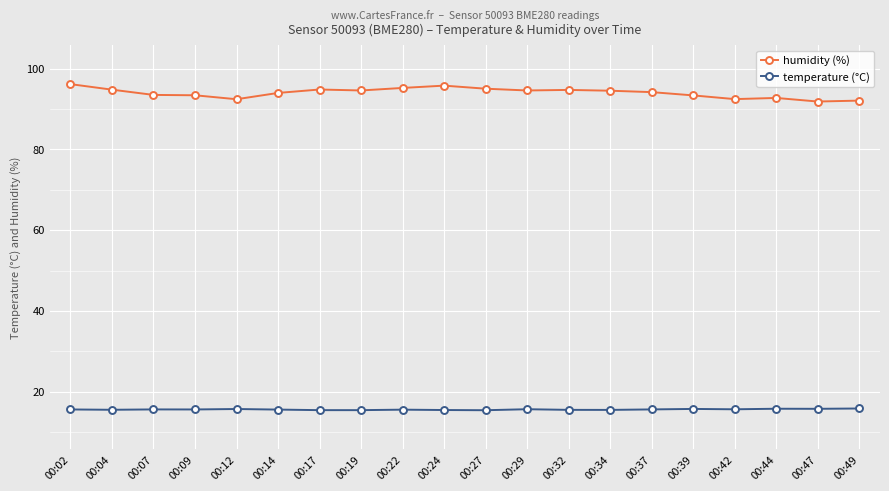

What is the value of the temperature (°C) point at the 19th from the left?

15.8